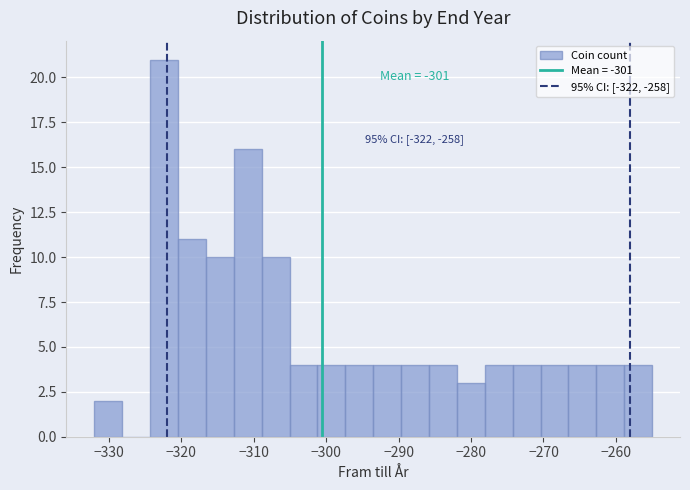

Around what value on the x-axis is the tallest bar? Give the approximate position of its centre, as read against the axis.

-322